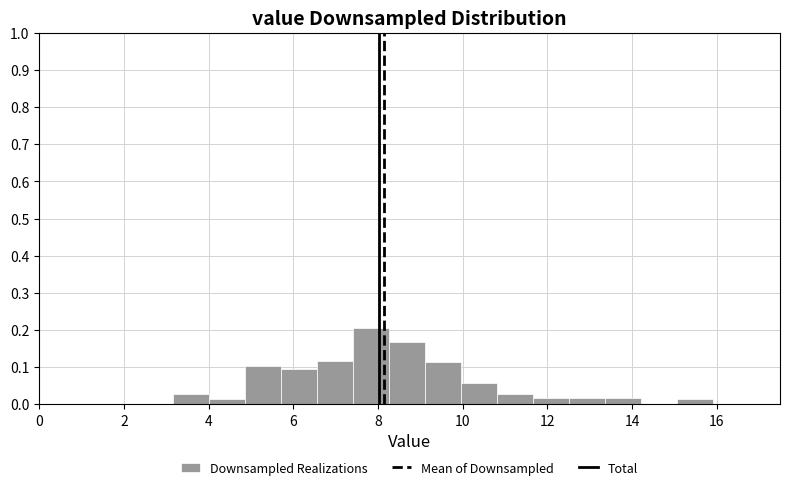

Reading left to right, transcribe this chart: for each bar, give the range it covers on the x-axis and its height. Neither the bar edges nor the heights are printed on the chart, so give them approximately, as read against the axes.

3.2 to 4.0: 0.03
4.0 to 4.8: 0.01
4.8 to 5.8: 0.10
5.8 to 6.6: 0.10
6.6 to 7.4: 0.12
7.4 to 8.2: 0.20
8.2 to 9.2: 0.17
9.2 to 10.0: 0.11
10.0 to 10.8: 0.06
10.8 to 11.6: 0.03
11.6 to 12.6: 0.02
12.6 to 13.4: 0.02
13.4 to 14.2: 0.02
14.2 to 15.0: 0
15.0 to 16.0: 0.01